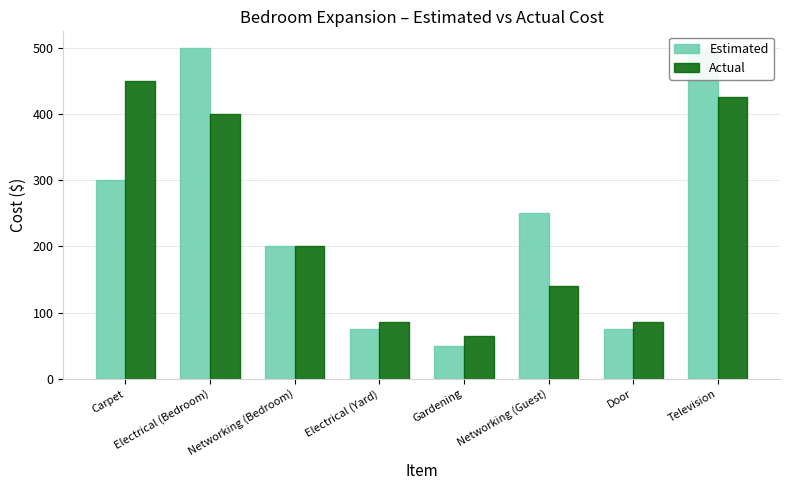

Reading right to left, transcribe all the data shown in this chart.

Estimated: 500	75	250	50	75	200	500	300
Actual: 425	85	140	64	85	200	400	450